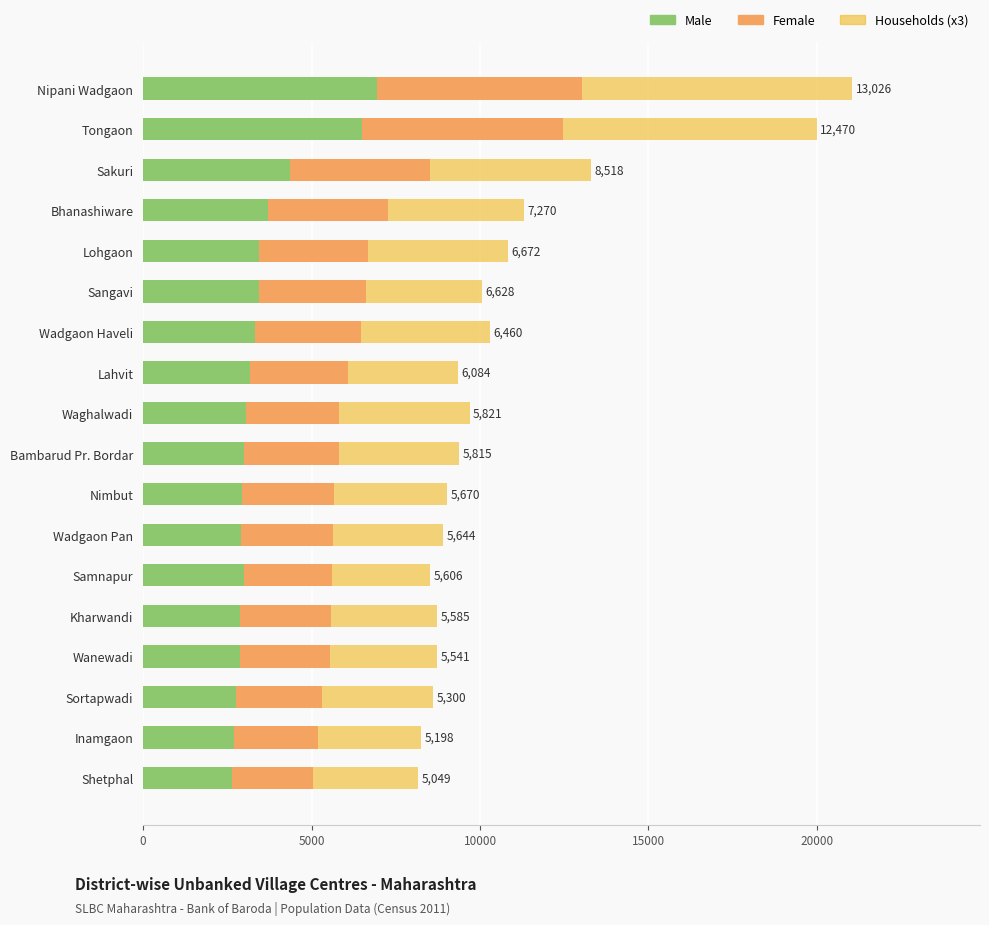

The value of Male at Wadgaon Pan is 1995. True or false?

False